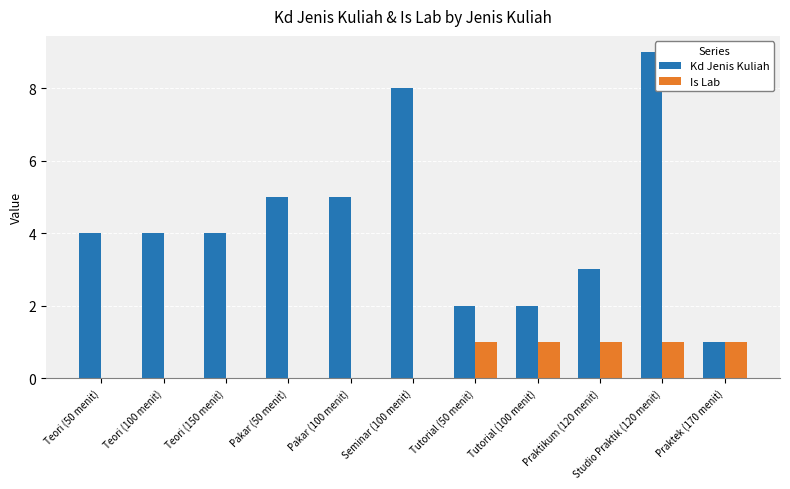

Which category has the highest value in the Kd Jenis Kuliah series?

Studio Praktik (120 menit)